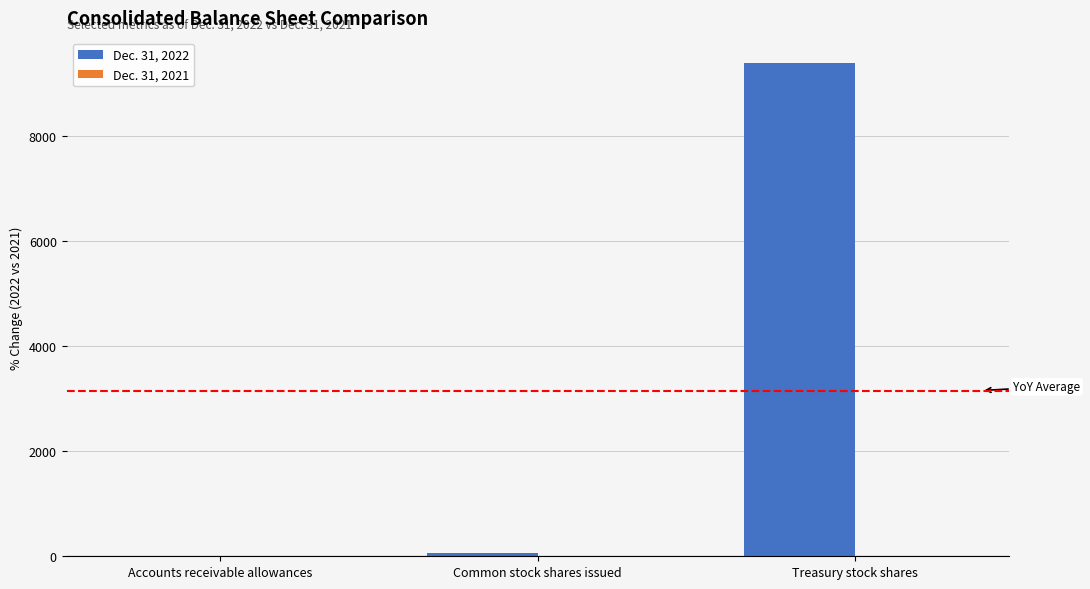

Is it true that the value at Treasury stock shares is 12411.5?

False